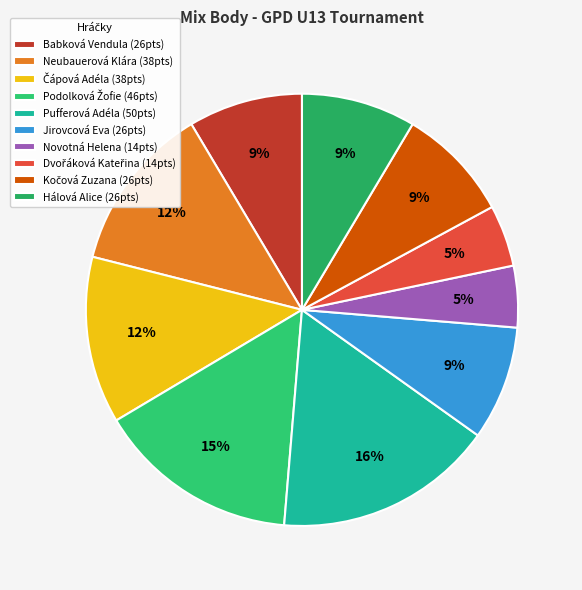

What percentage is the Hálová Alice slice, to the nearest percent?

9%